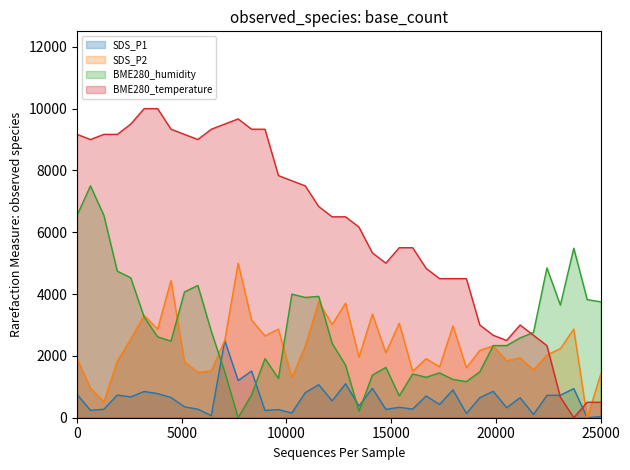

How many interior local valleys does the SDS_P1 series have?

15